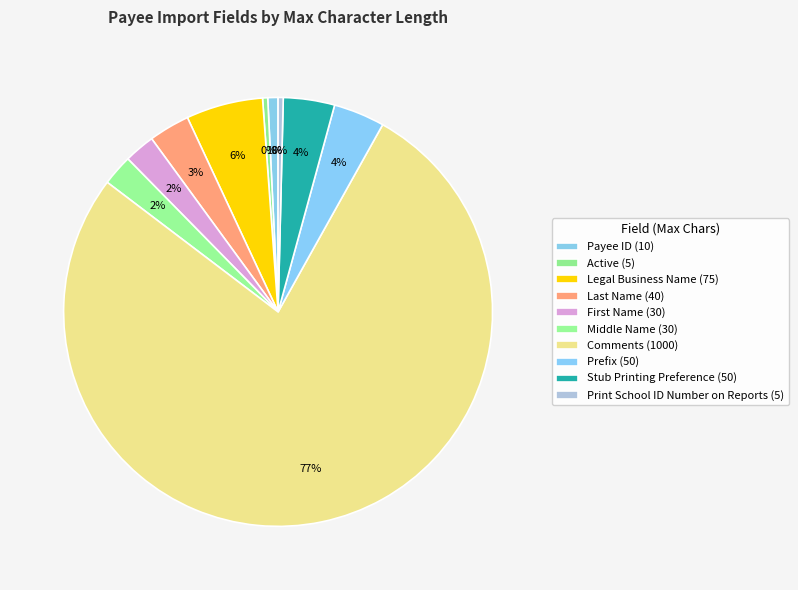

How many slices are in this pie chart?

10